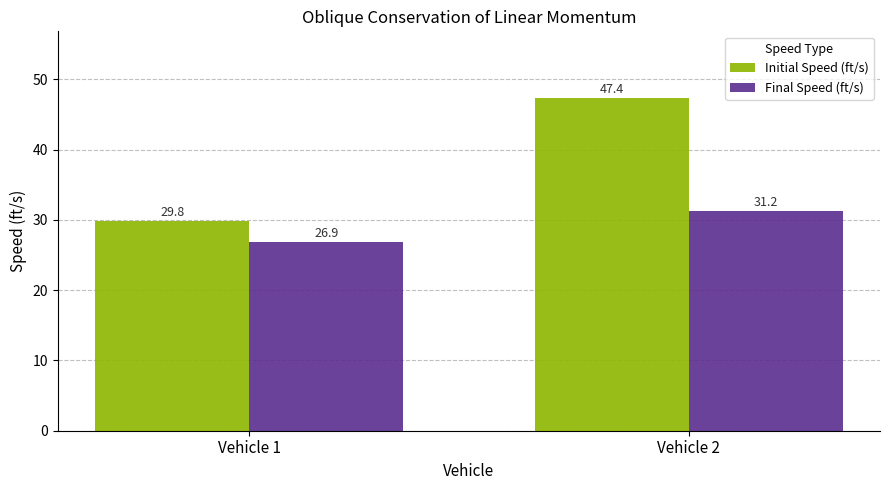

What is the sum of all Initial Speed (ft/s) values?

77.2